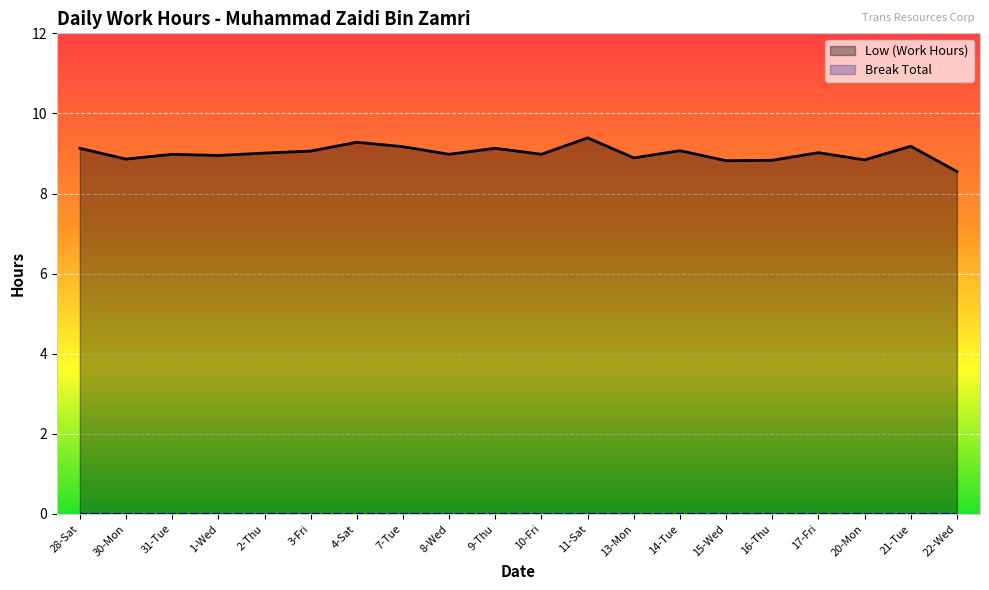

What is the minimum value shown in the chart?

0.0